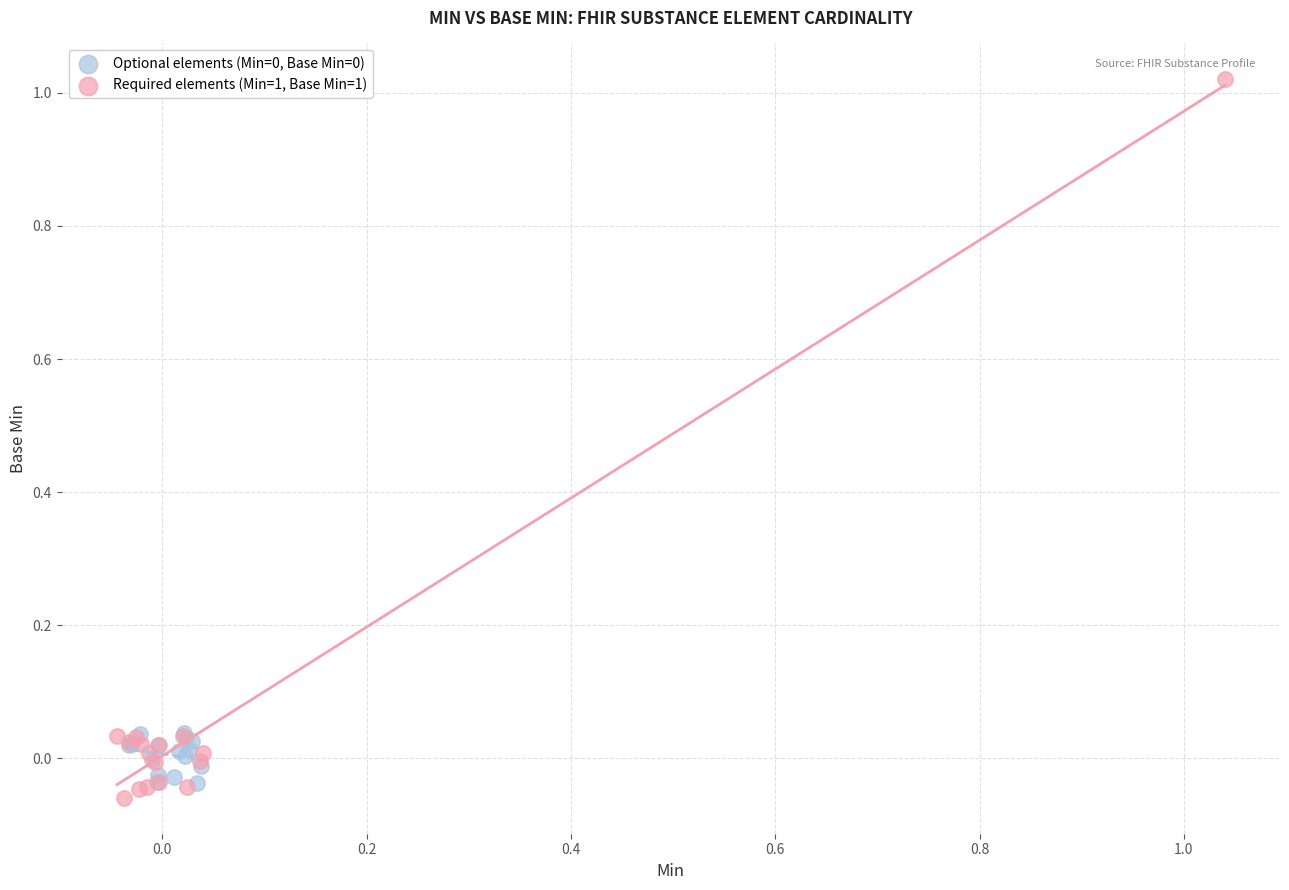

Which series reaches the minimum Y coordinate?

Required elements (Min=1, Base Min=1)